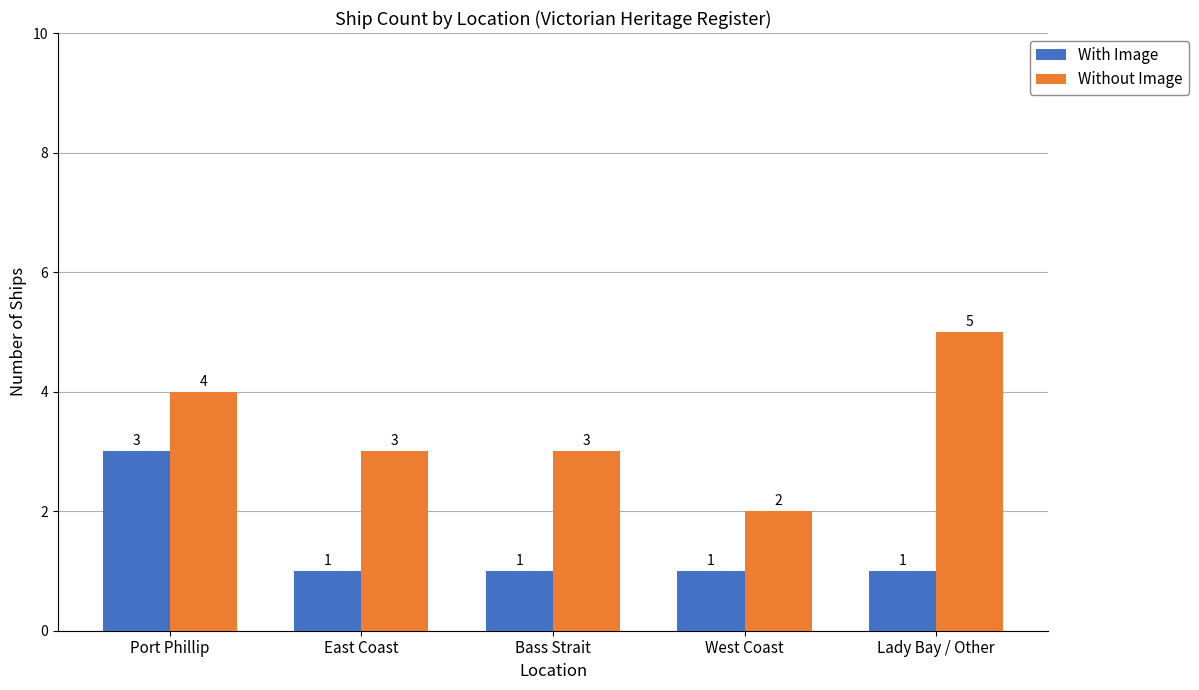

What is the difference between the maximum and minimum values in the With Image series?

2